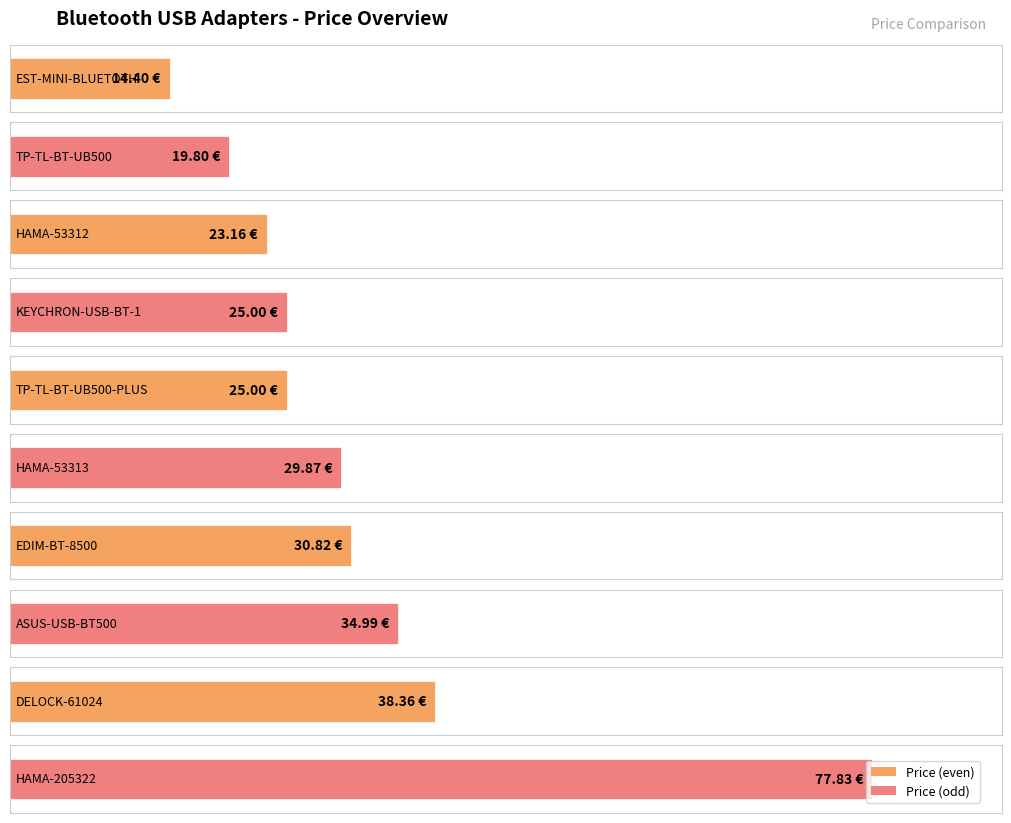

Is it true that the value at ASUS-USB-BT500 is 46.9?

False